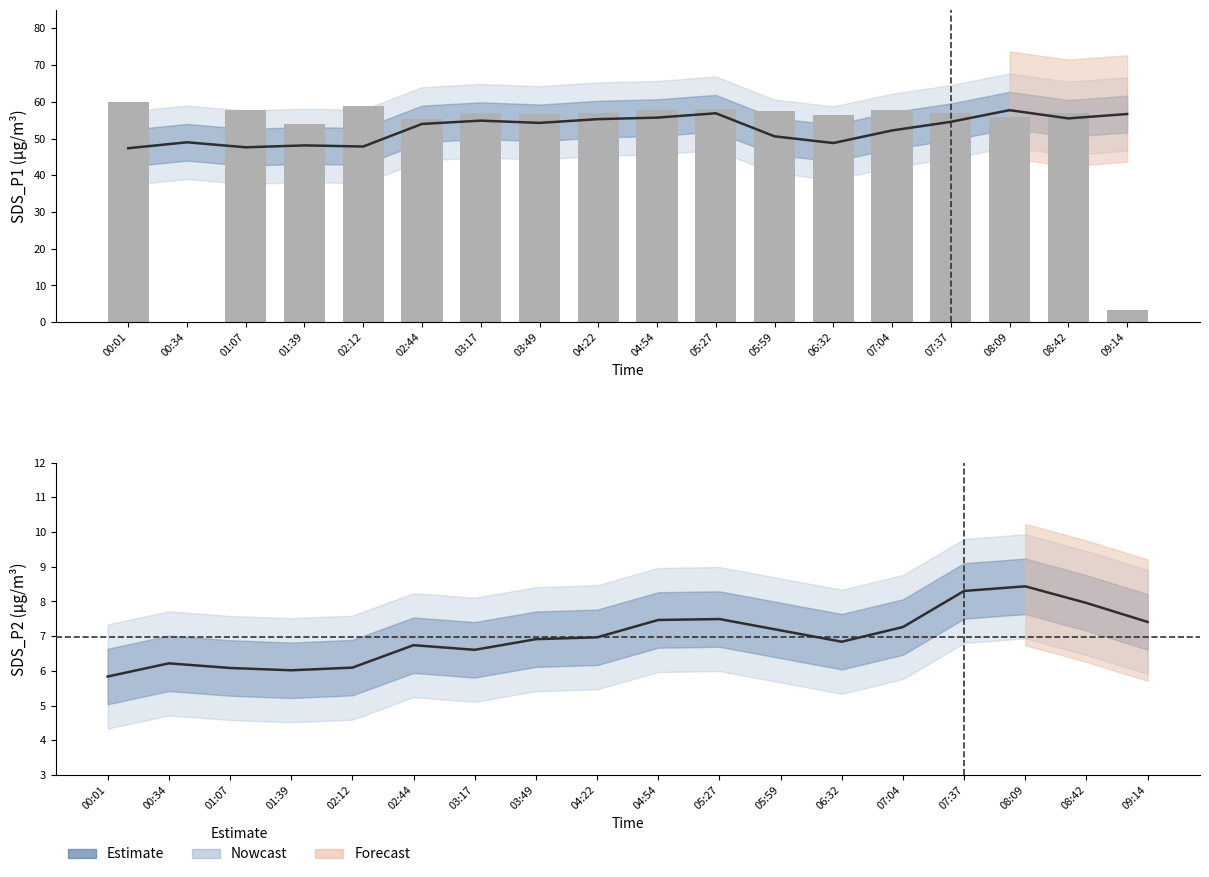

How many distinct data groups are displayed?

3